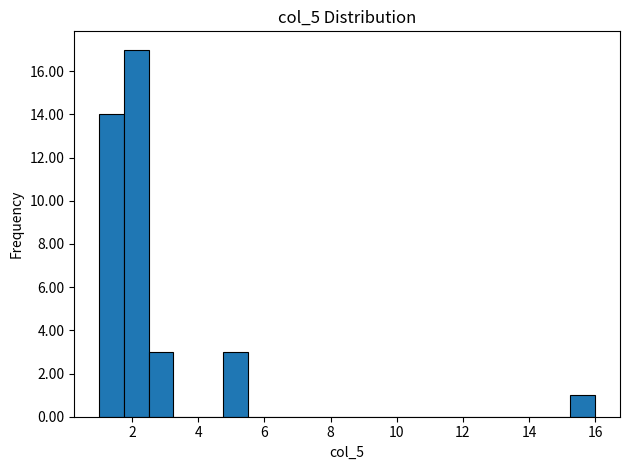

Read against the x-axis, roughly where is the centre of the tallest bar?

2.2